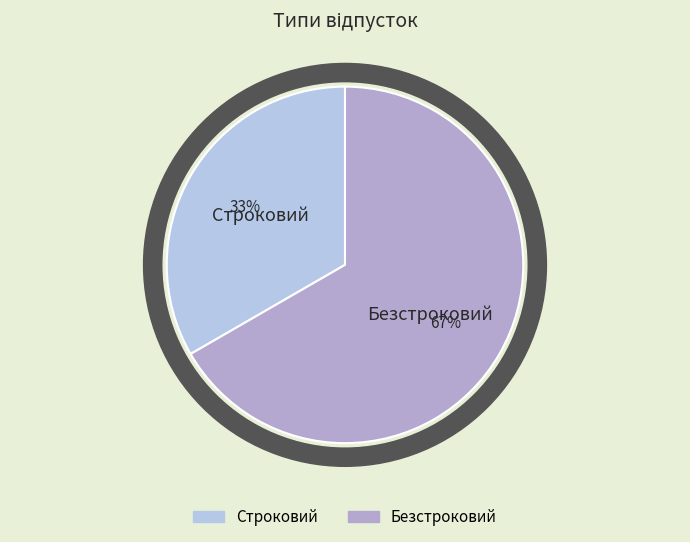

What is the largest slice in the pie chart?

Безстроковий